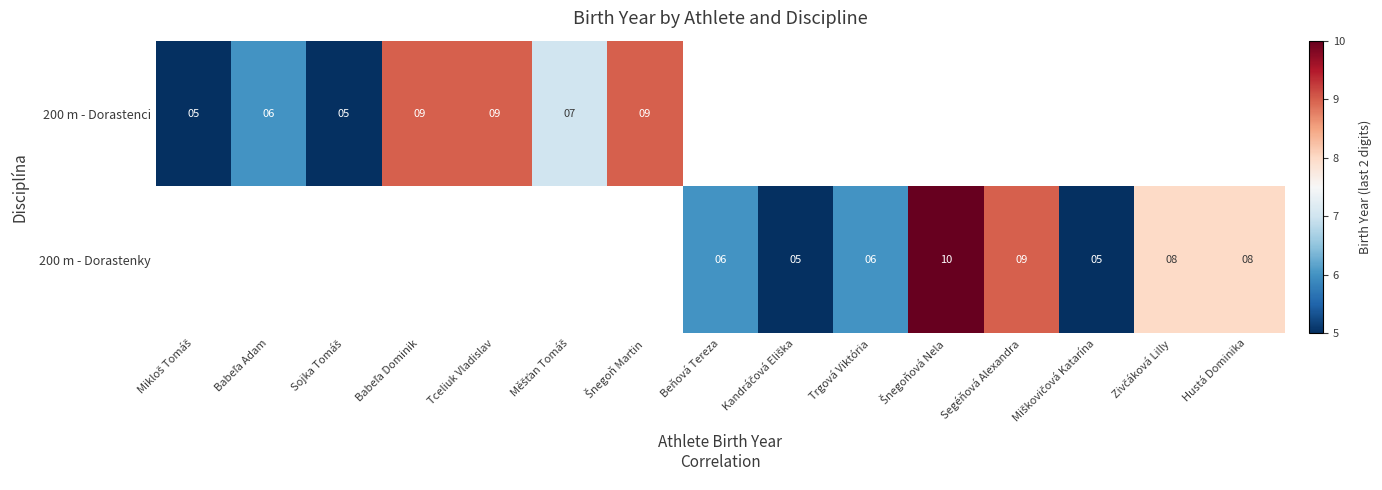

Is the value of 200 m - Dorastenci at Segéňová Alexandra greater than the value of 200 m - Dorastenky at Mikloš Tomáš?

No